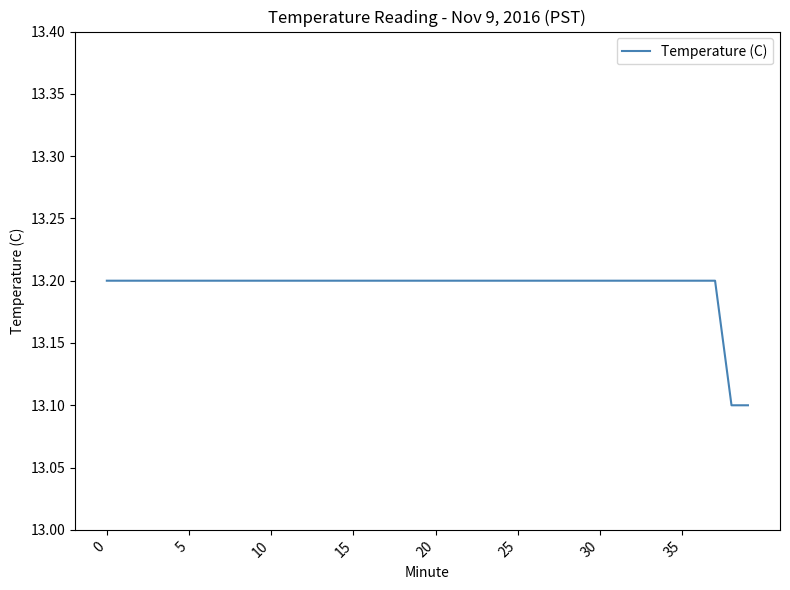

What is the greatest value displayed?

13.2